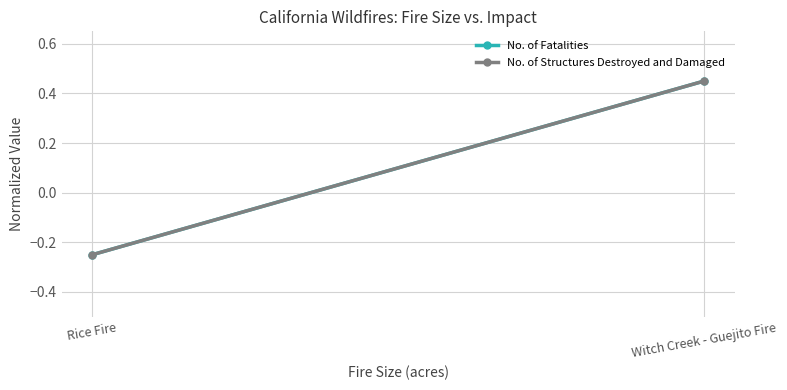

What are all the series names shown in the legend?

No. of Fatalities, No. of Structures Destroyed and Damaged